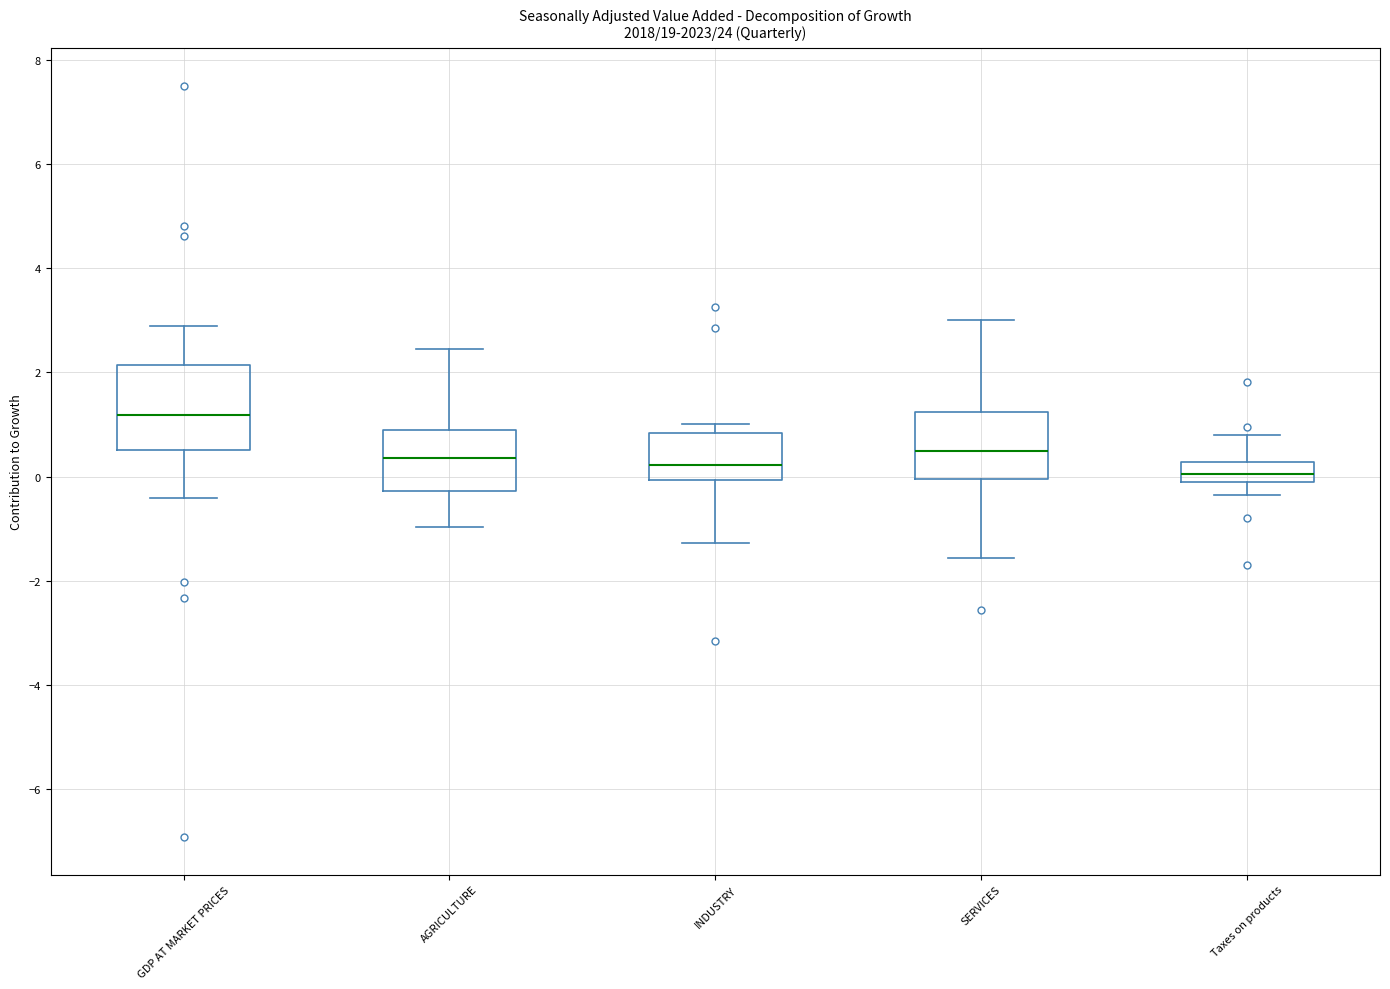

Reading left to right, read every box against the y-axis: the position of its median line, the range the box covers, and the ends of its whiskers. The values are not printed on the chart, so give them approximately, as read against the axis.

GDP AT MARKET PRICES: median 1.2, box 0.6 to 2.2, whiskers -0.4 to 2.8
AGRICULTURE: median 0.4, box -0.2 to 0.8, whiskers -1.0 to 2.4
INDUSTRY: median 0.2, box 0.0 to 0.8, whiskers -1.2 to 1.0
SERVICES: median 0.4, box 0.0 to 1.2, whiskers -1.6 to 3.0
Taxes on products: median 0.0, box -0.2 to 0.2, whiskers -0.4 to 0.8